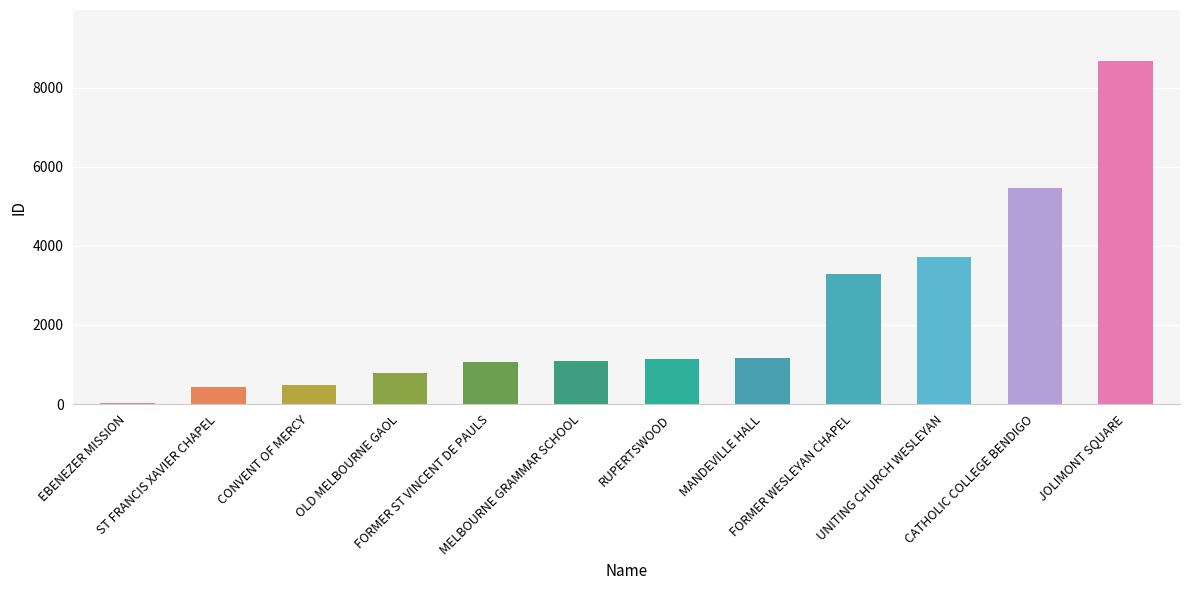

Where is the data nearest to the value 4343?

UNITING CHURCH WESLEYAN